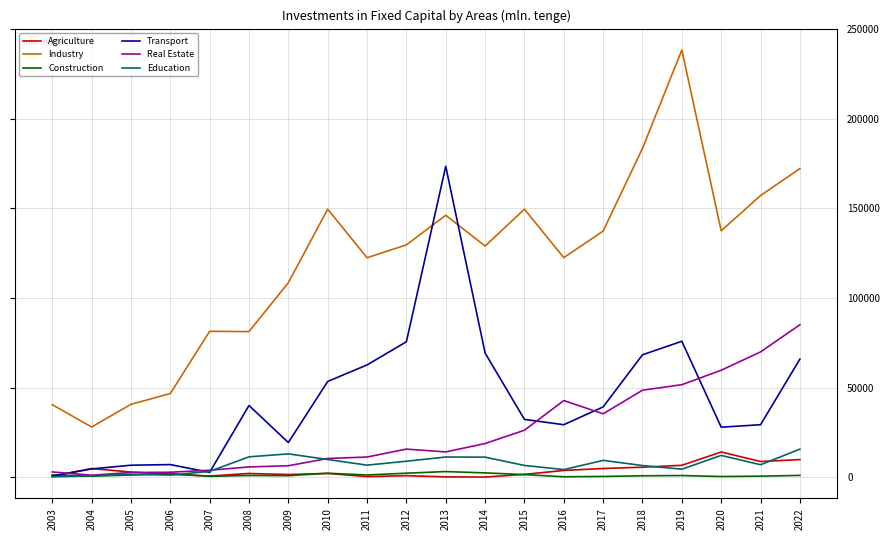

How many lines are shown in the chart?

6